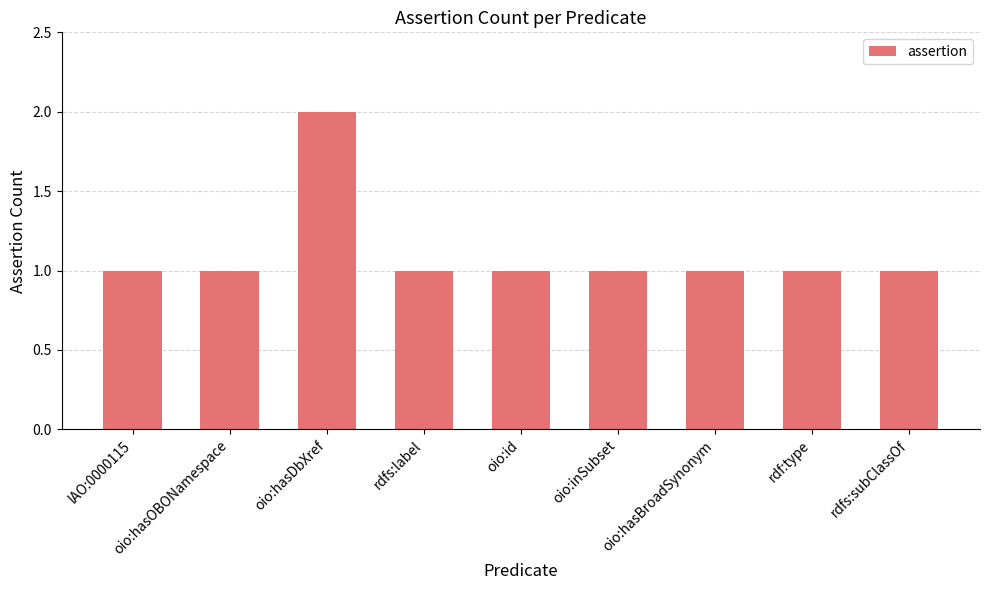

The value at rdfs:subClassOf is 1. True or false?

True